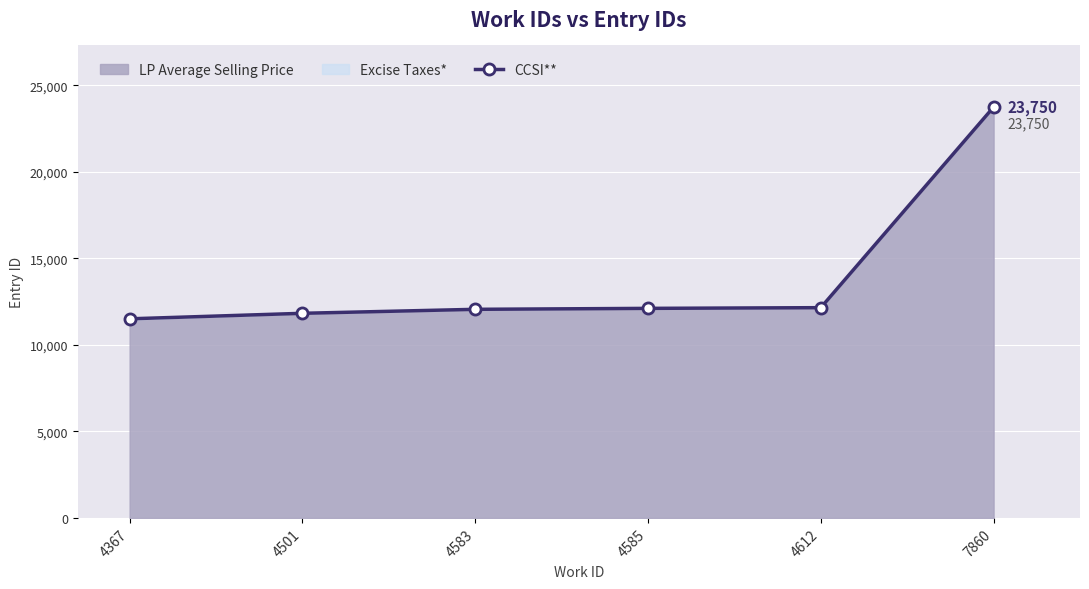

The chart shows a value of 4929 at 4583. True or false?

False